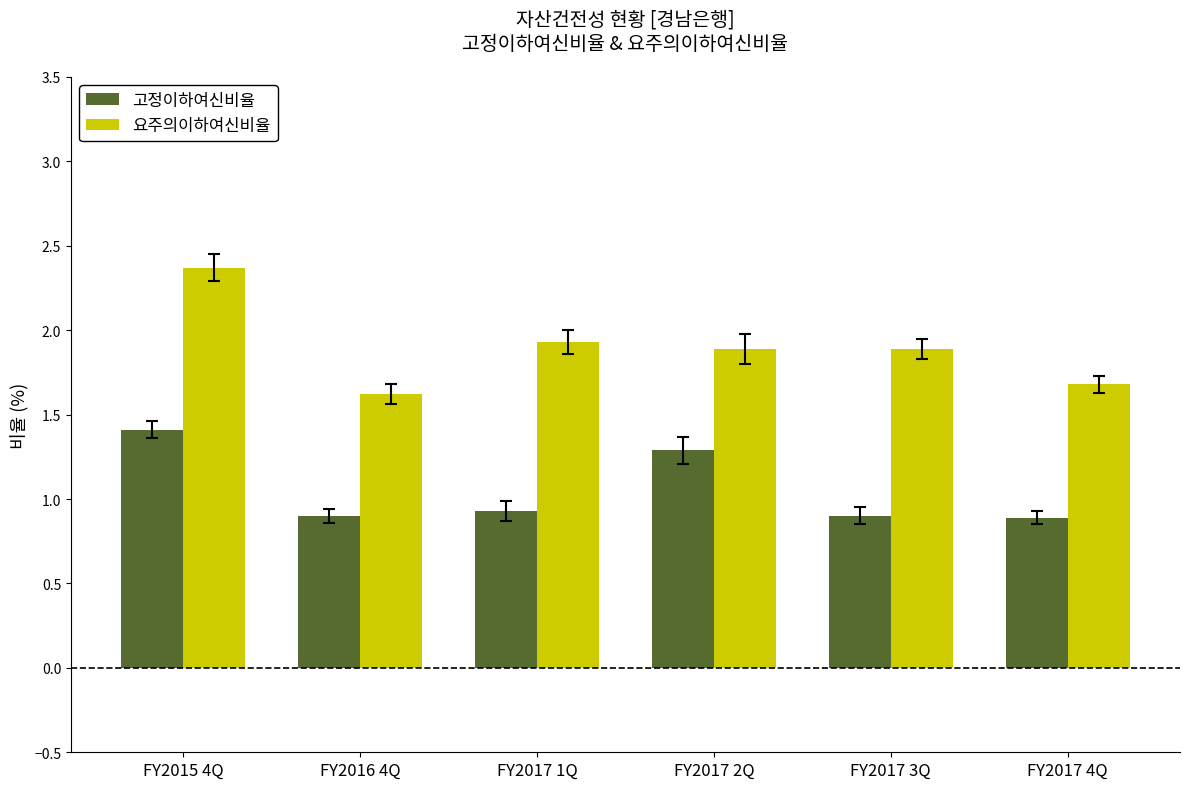

What is the sum of the 고정이하여신비율 values at FY2017 4Q and FY2017 1Q?

1.8